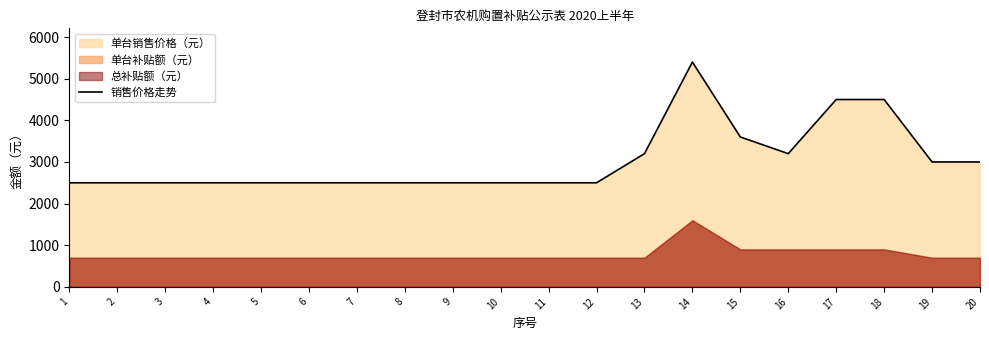

Reading right to left, extract all data points from this chart.

3000	3000	4500	4500	3200	3600	5400	3200	2500	2500	2500	2500	2500	2500	2500	2500	2500	2500	2500	2500